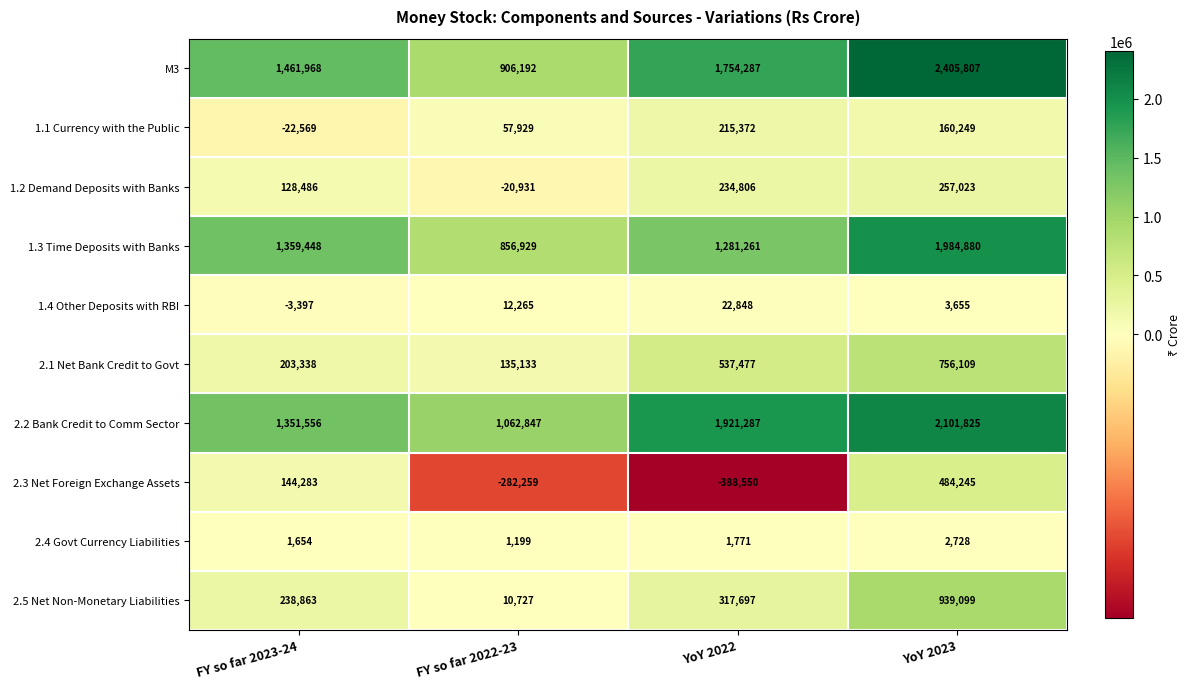

How many M3 values are between 1461968 and 2405807?

3